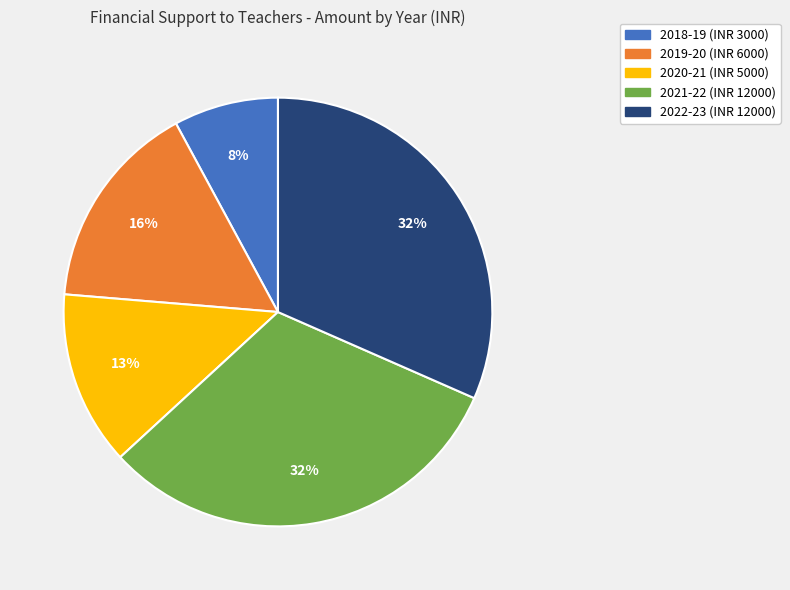

Does any single category account for the majority?

No